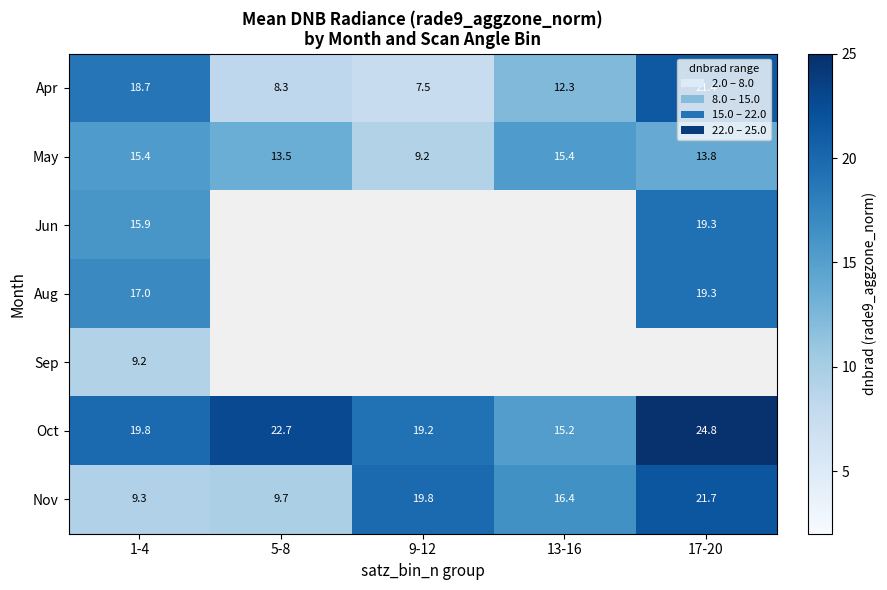

What is the highest value of the Jun series?

19.3